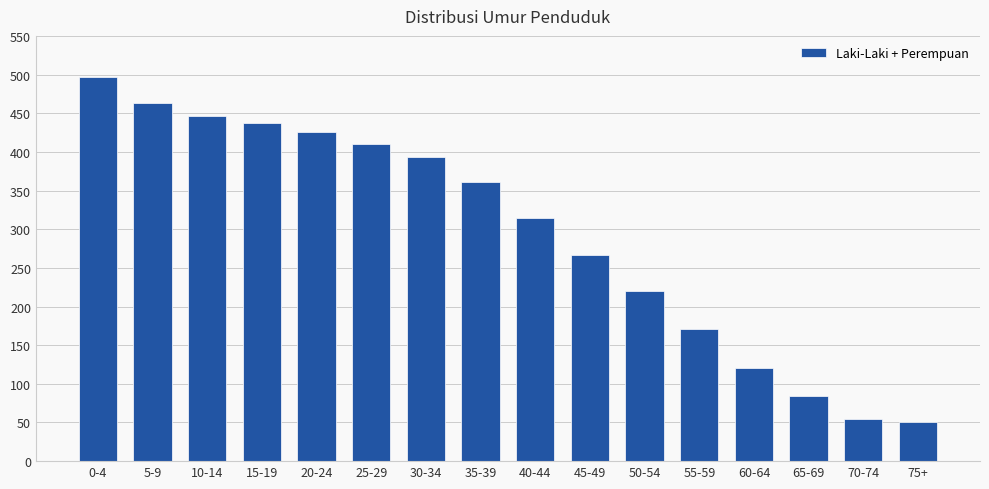

What is the average value?

295